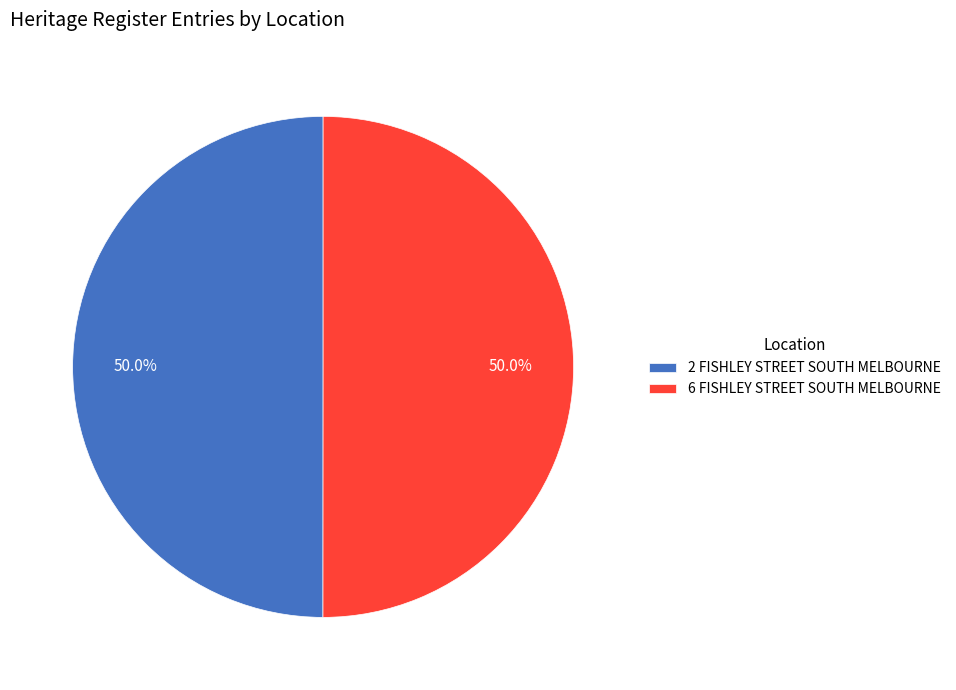

Is the sum of 6 FISHLEY STREET SOUTH MELBOURNE and 2 FISHLEY STREET SOUTH MELBOURNE greater than half?

Yes